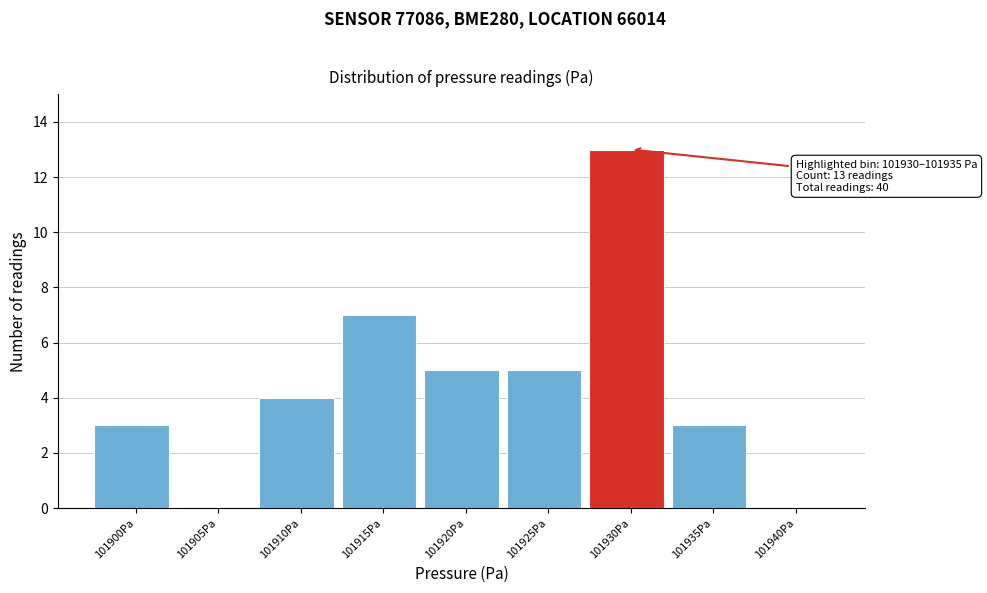

Reading left to right, extract all data points from this chart.

101900Pa=3	101905Pa=0	101910Pa=4	101915Pa=7	101920Pa=5	101925Pa=5	101930Pa=13	101935Pa=3	101940Pa=0